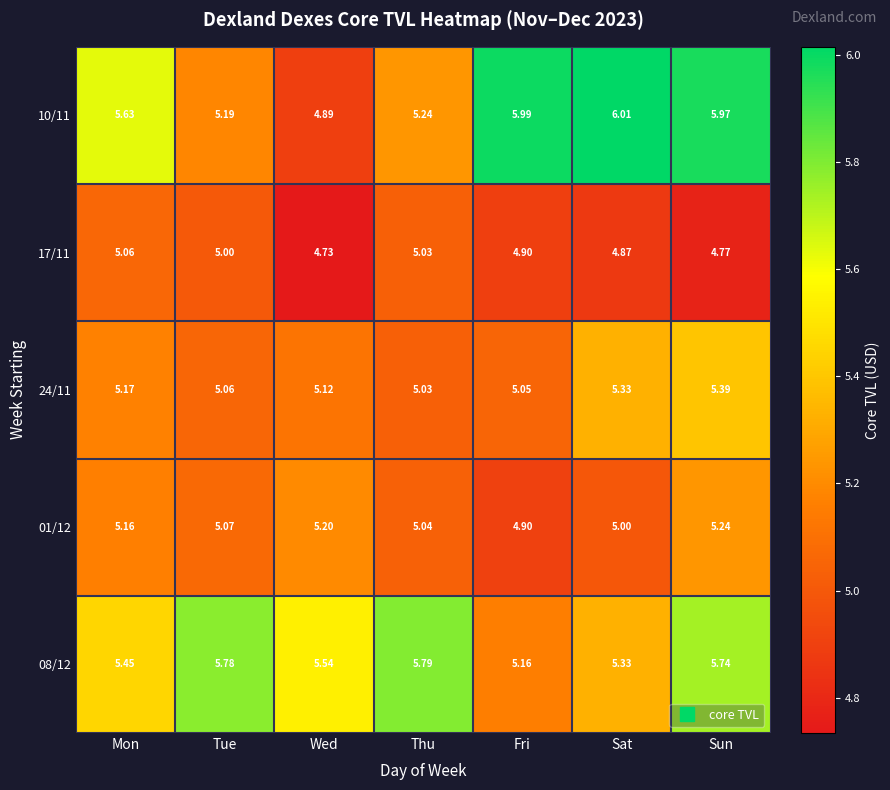

At which label does 17/11 reach its peak?

Mon